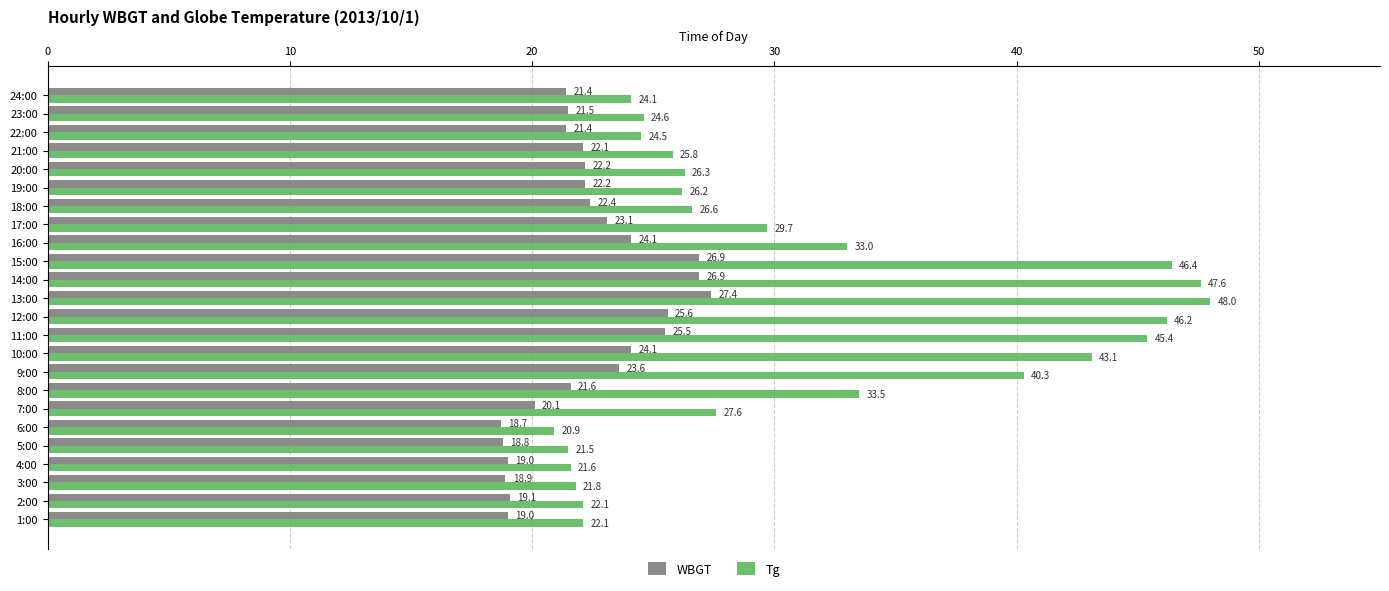

What is the difference between the highest and lowest values at 10:00?

19.0